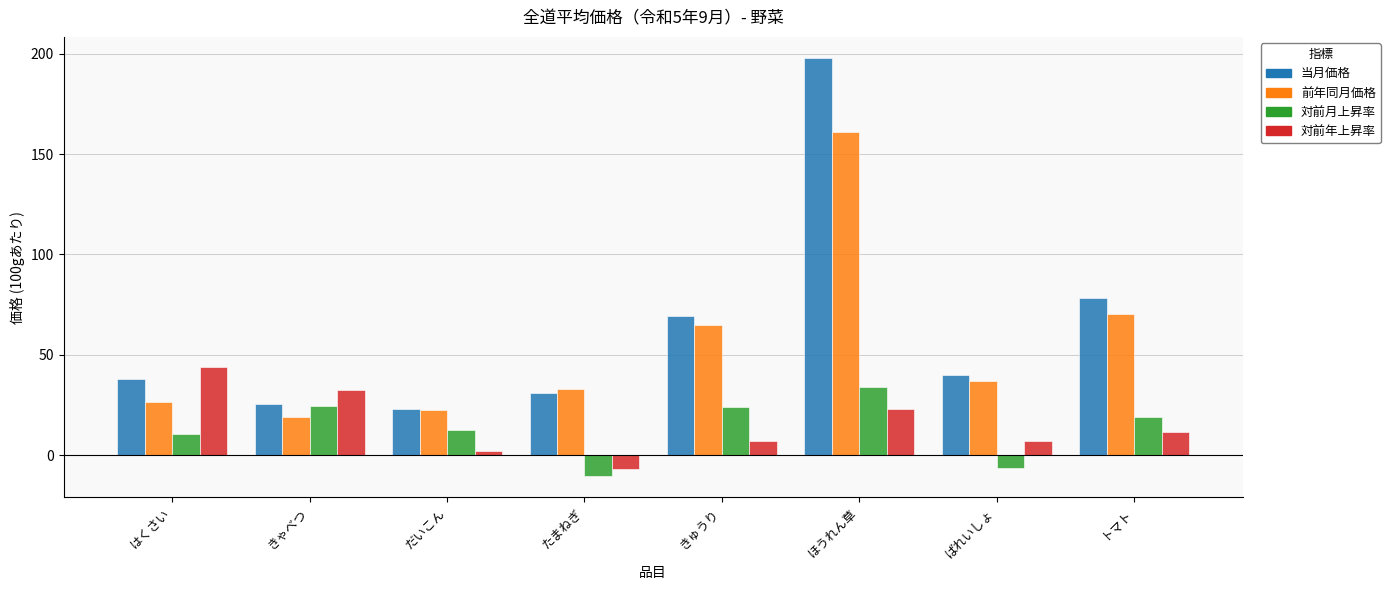

Is the value of 対前年上昇率 at はくさい greater than the value of 前年同月価格 at たまねぎ?

Yes